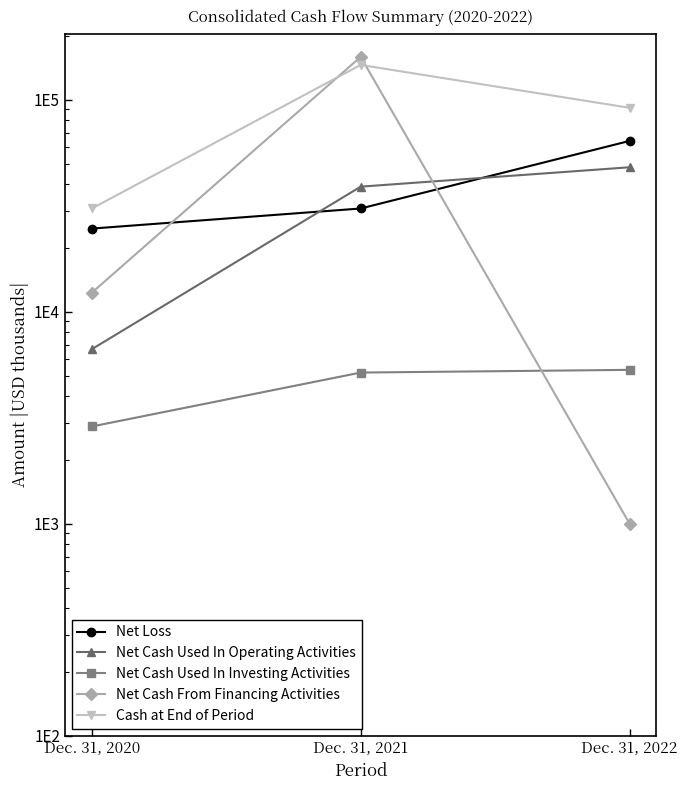

What is the difference between the maximum and minimum values in the Net Loss series?

39245